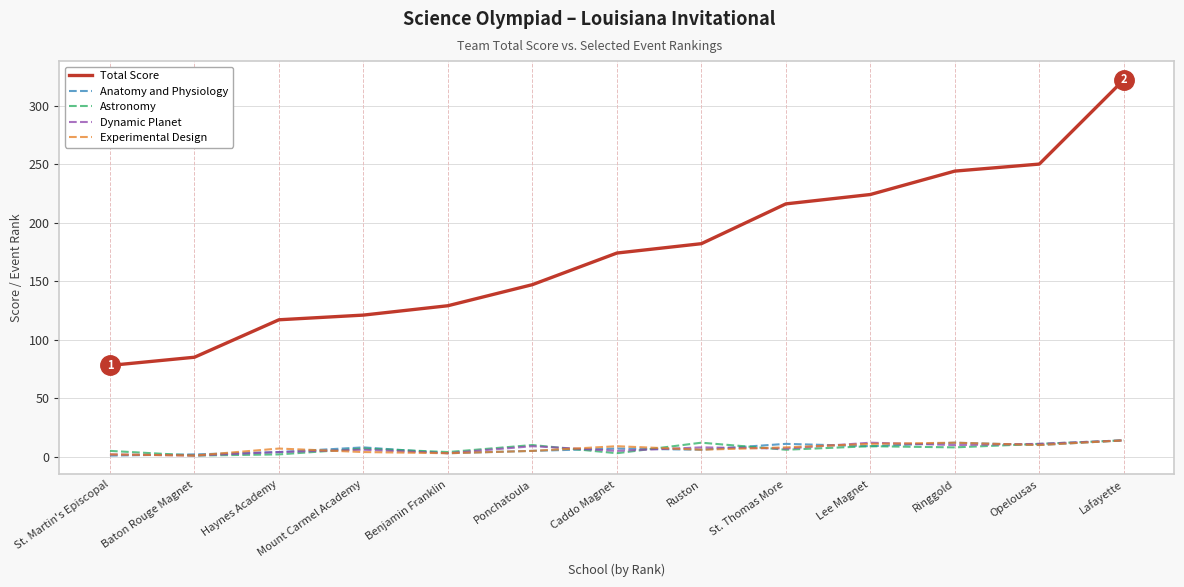

In Dynamic Planet, how many points are lower than both neighbors (excluding endpoints)?

5